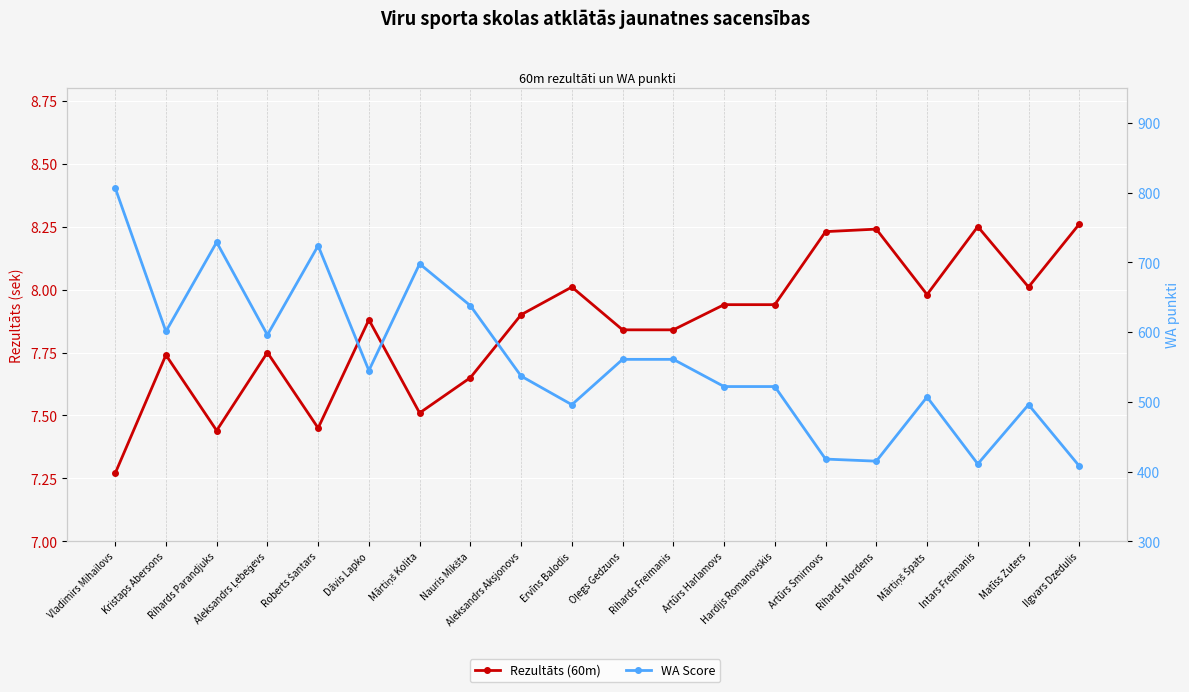

What is the total value across all series at Artūrs Smirnovs?

426.2